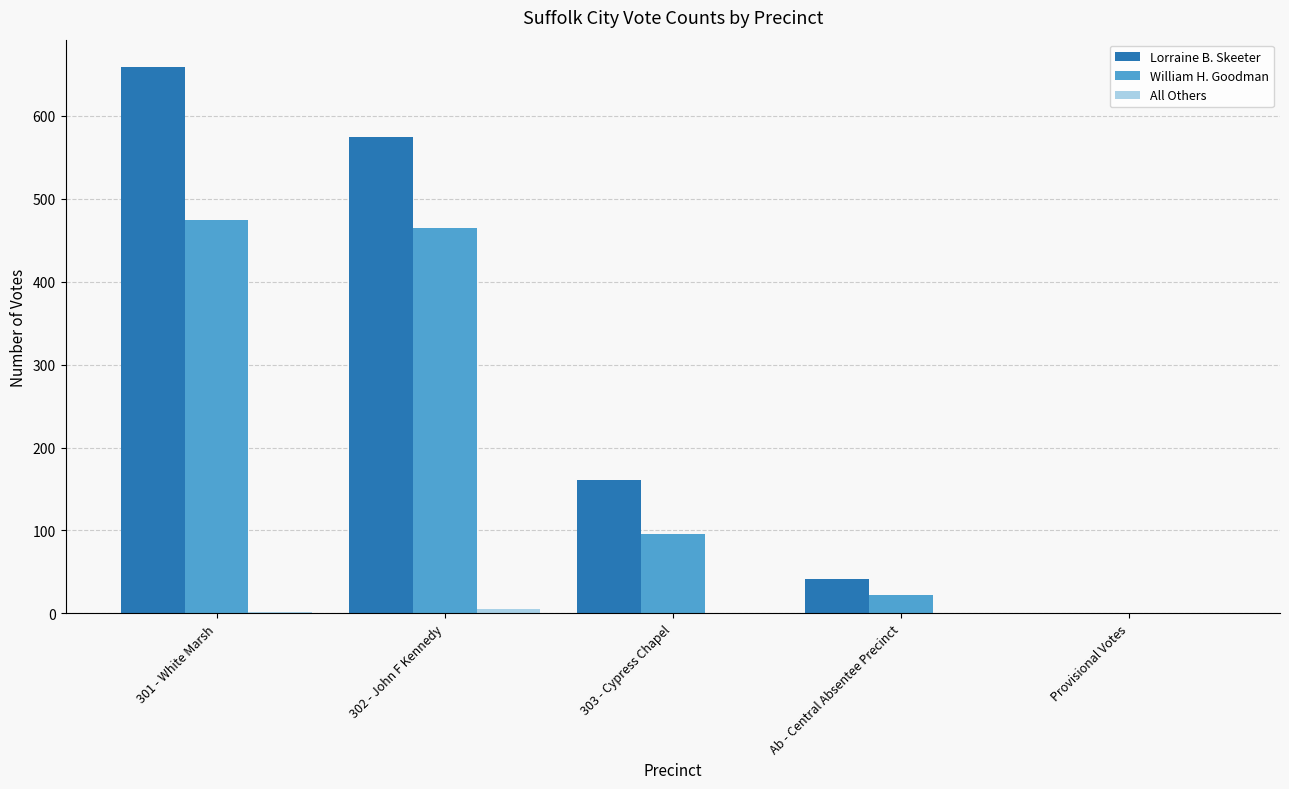

What is the maximum value for Lorraine B. Skeeter?

659